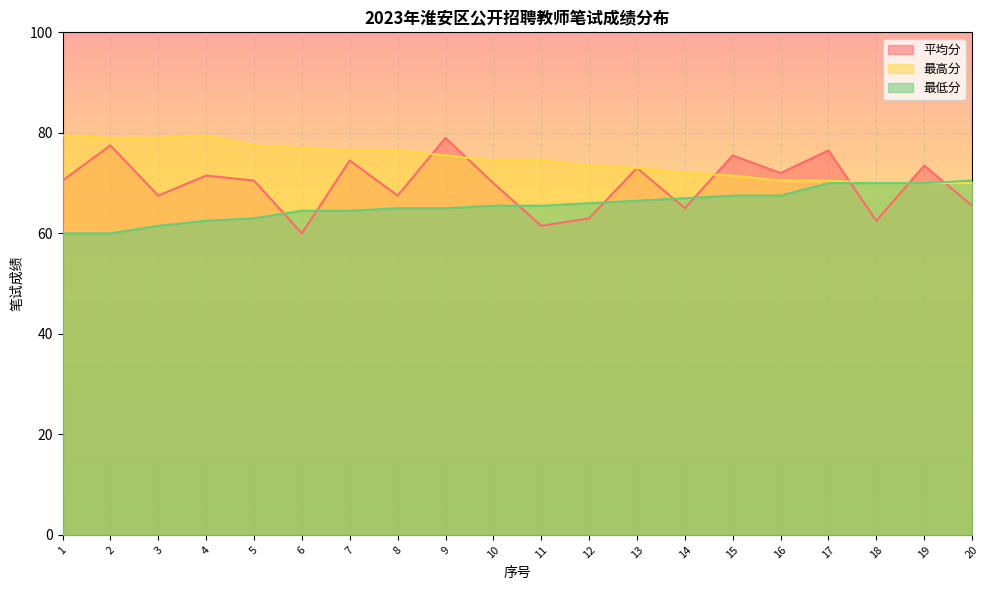

Where is the first local maximum for 最高分?

4